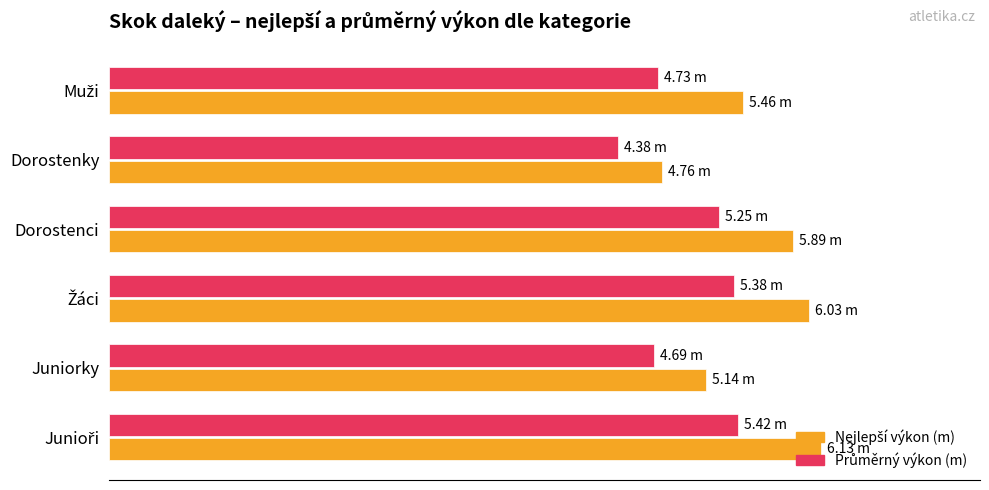

What is the maximum value for Nejlepší výkon (m)?

6.1